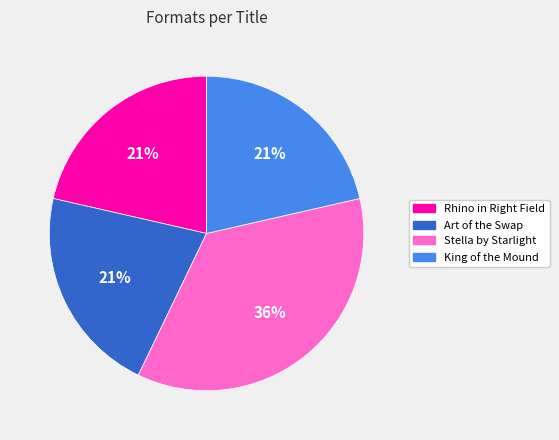

Does any single category account for the majority?

No